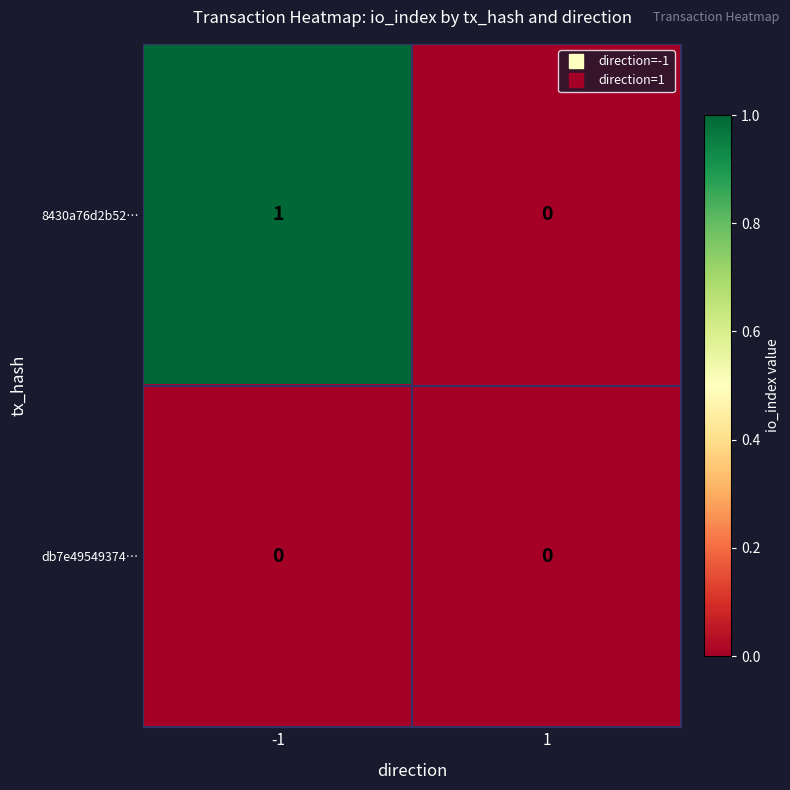

Which series has the largest range (max minus min)?

8430a76d2b52…